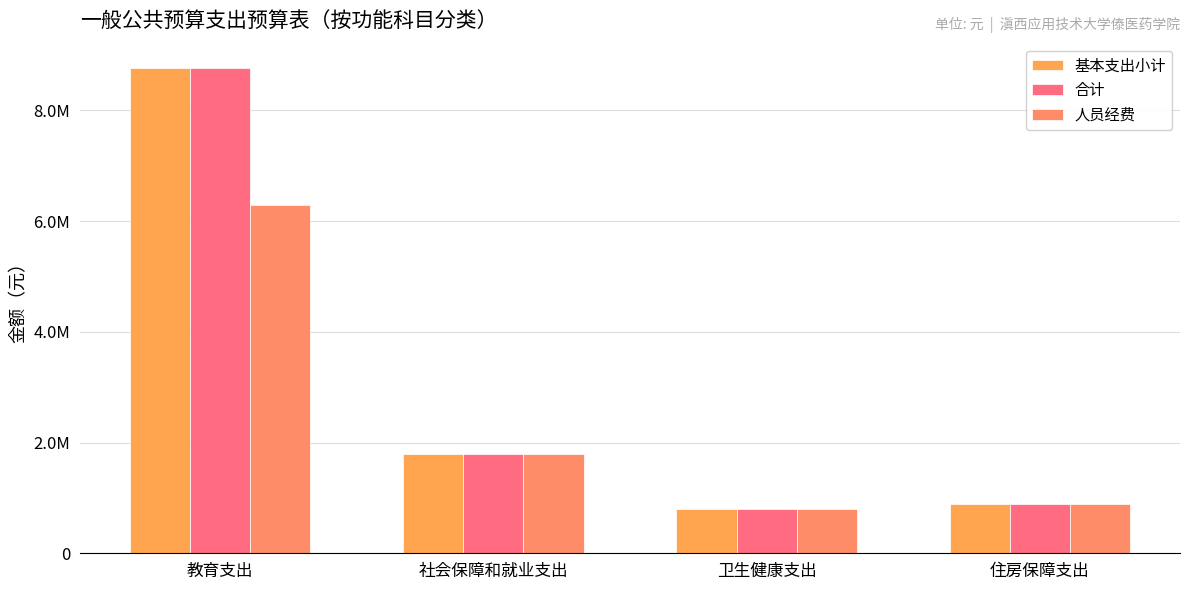

The value of 合计 at 教育支出 is 8766692.1. True or false?

True